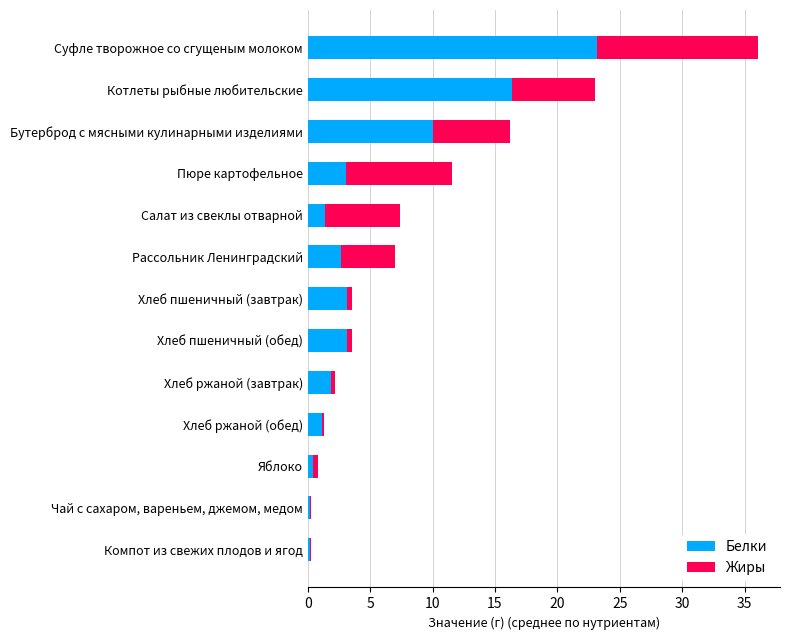

At which label does Белки reach its peak?

Суфле творожное со сгущеным молоком